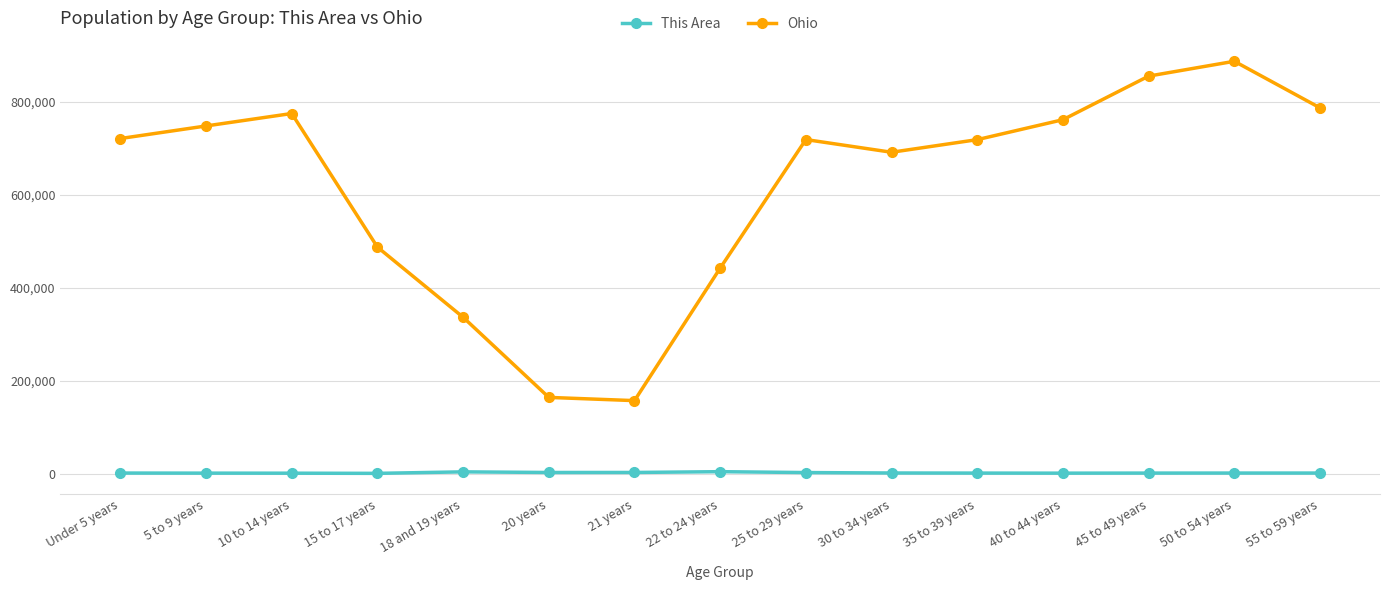

At 21 years, list the series in order from largest to smallest.

Ohio, This Area